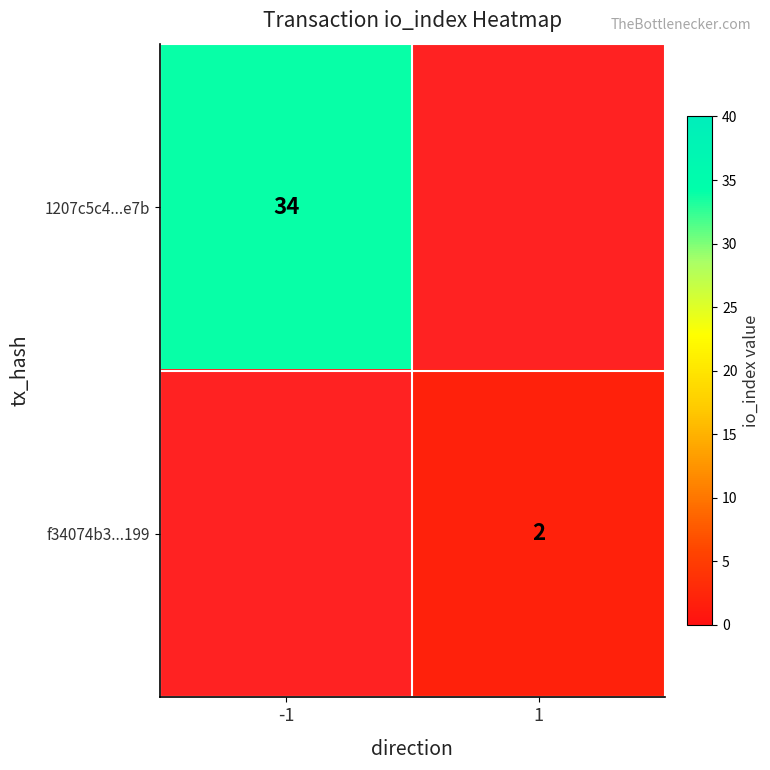

True or false: 1207c5c4...e7b has a value of 34 at -1.

True